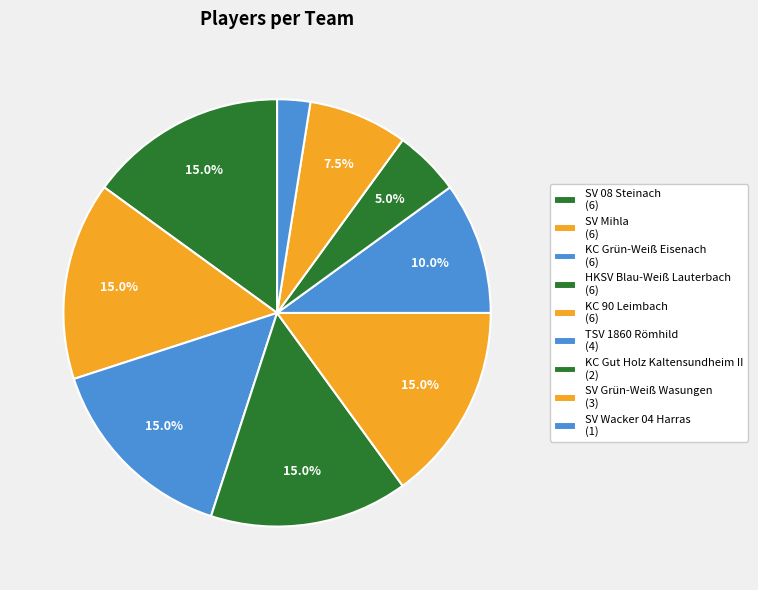

Count the number of slices in the pie.

9